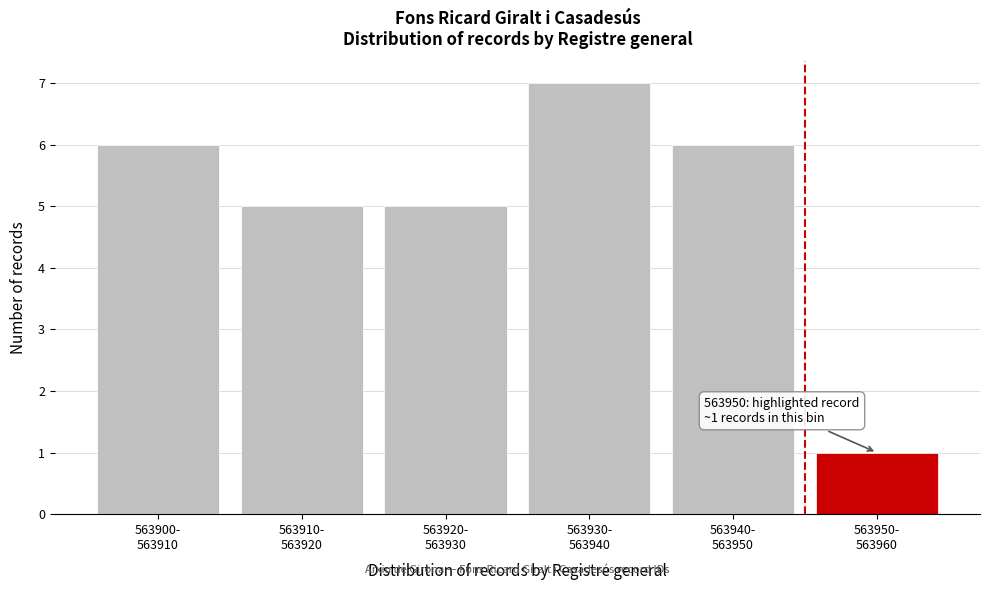

Reading right to left, what are all the values shown in this chart?

1	6	7	5	5	6